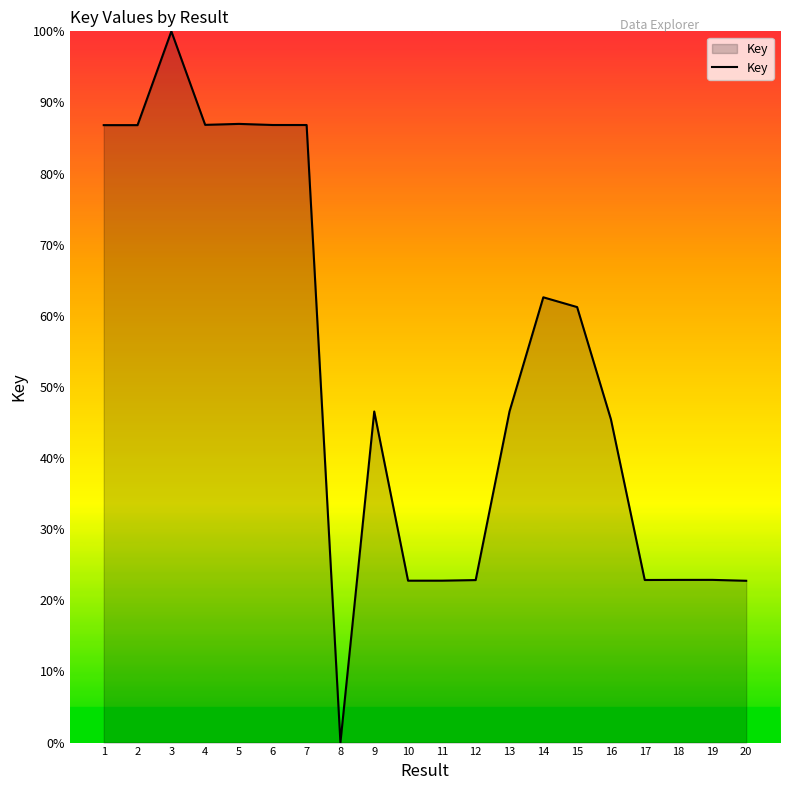

How many lines are shown in the chart?

1